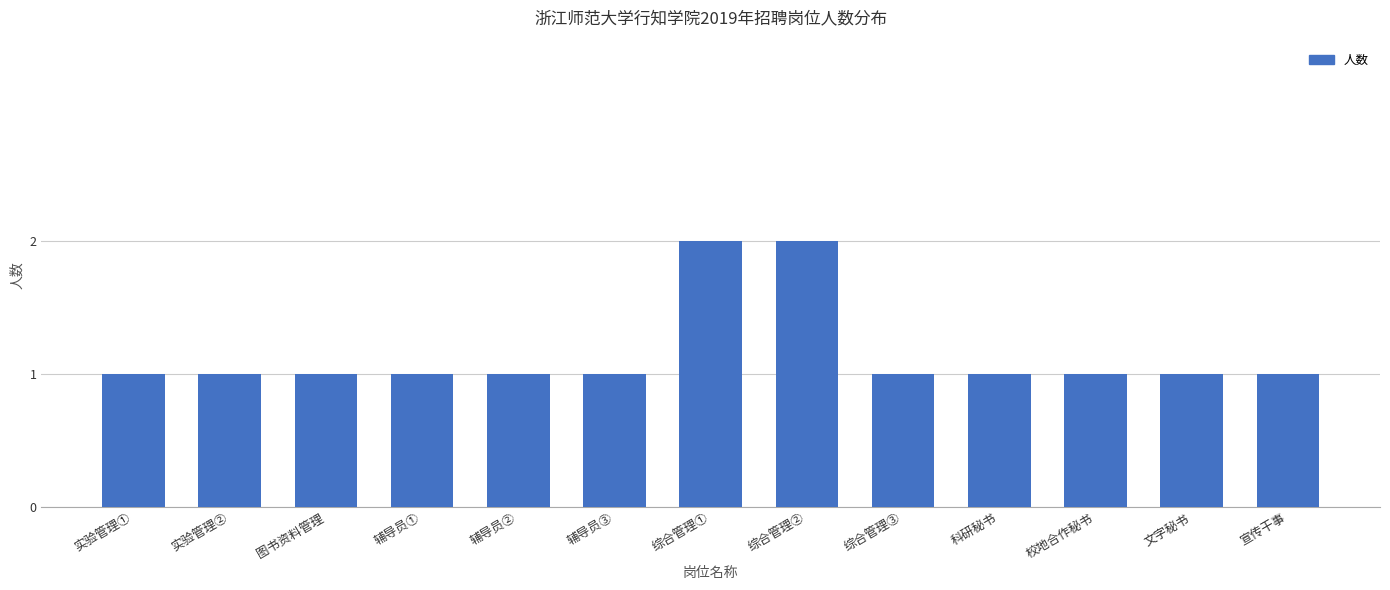

What is the greatest value displayed?

2